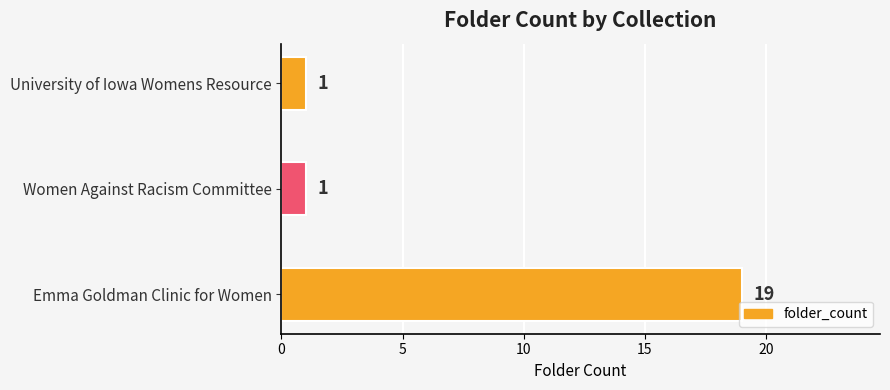

Reading top to bottom, extract all data points from this chart.

1	1	19